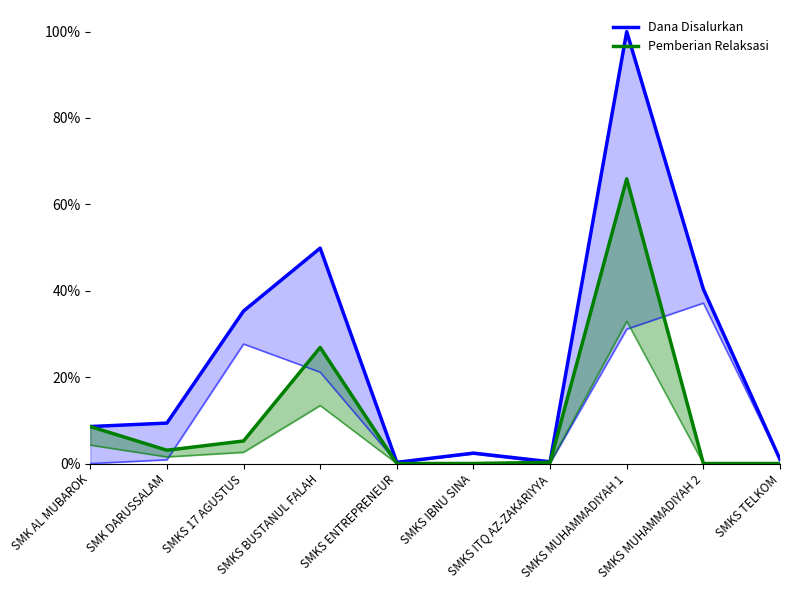

What position from the right is SMK DARUSSALAM?

9